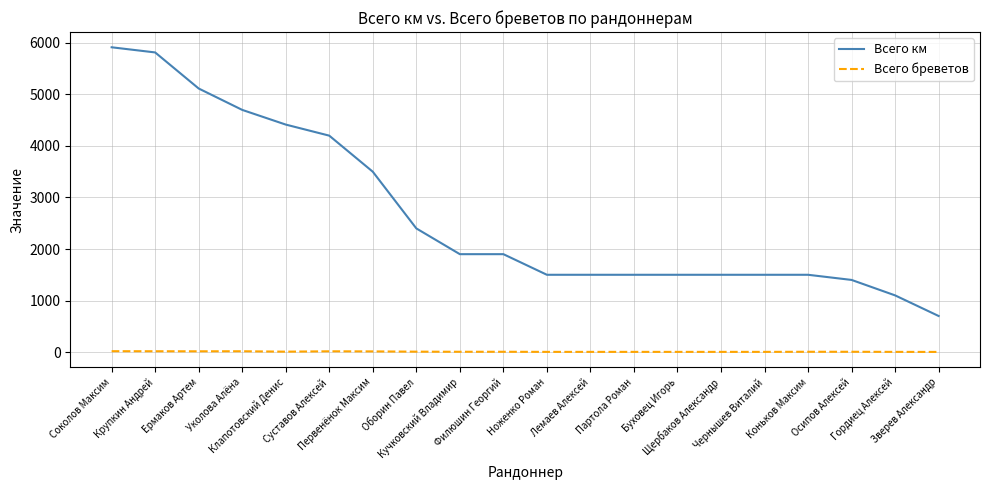

Which series has the widest spread of values?

Всего км